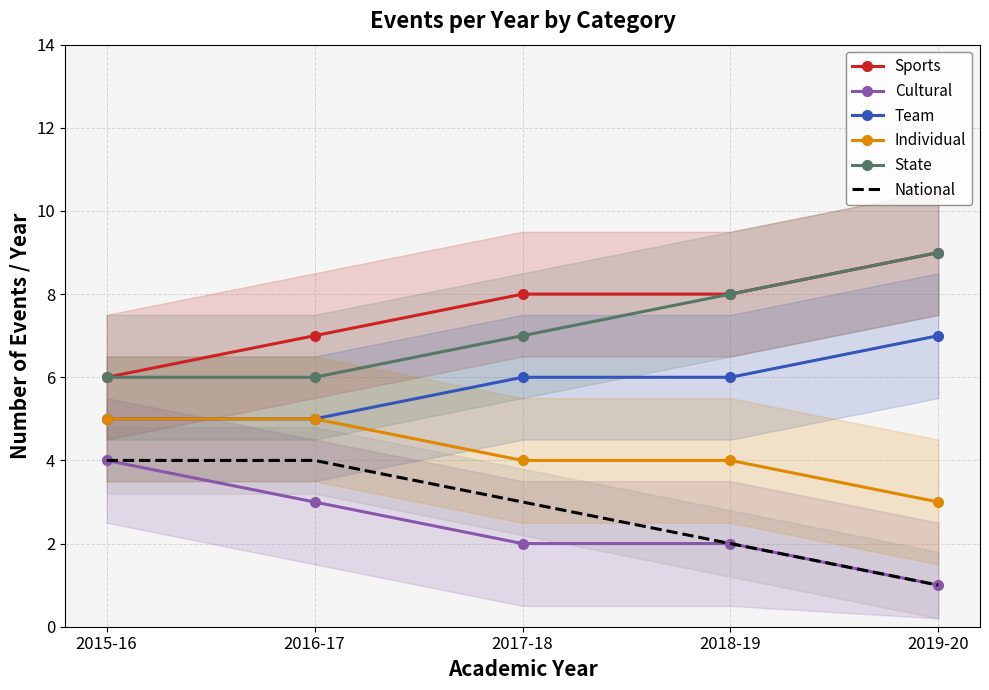

Reading left to right, what are all the values shown in this chart?

Sports: 2015-16=6	2016-17=7	2017-18=8	2018-19=8	2019-20=9
Cultural: 2015-16=4	2016-17=3	2017-18=2	2018-19=2	2019-20=1
Team: 2015-16=5	2016-17=5	2017-18=6	2018-19=6	2019-20=7
Individual: 2015-16=5	2016-17=5	2017-18=4	2018-19=4	2019-20=3
State: 2015-16=6	2016-17=6	2017-18=7	2018-19=8	2019-20=9
National: 2015-16=4	2016-17=4	2017-18=3	2018-19=2	2019-20=1